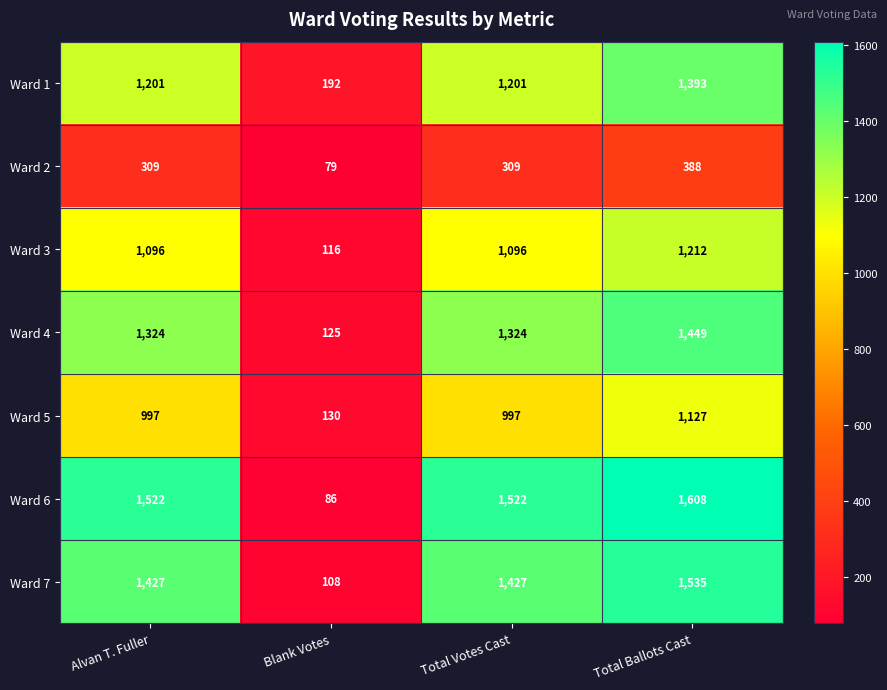

The Ward 6 series shows 2285 at Total Votes Cast. True or false?

False